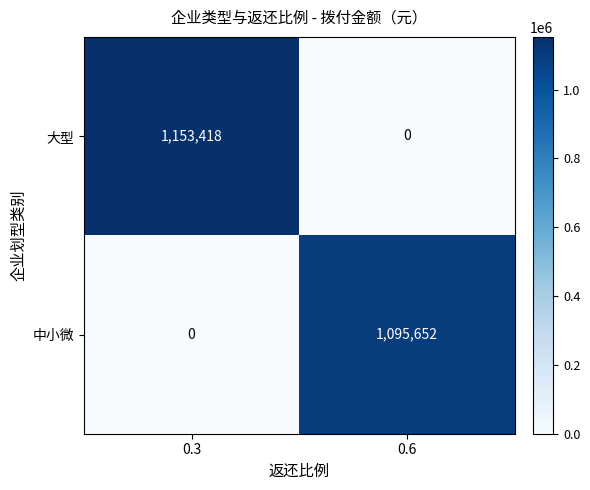

Is it true that 中小微 equals 0 at 0.3?

True